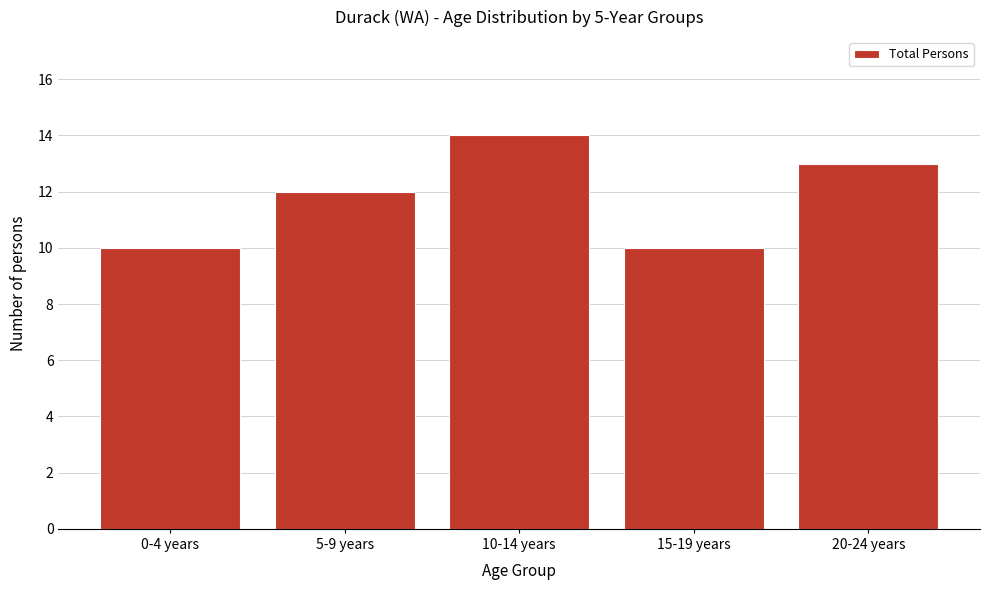

Reading left to right, extract all data points from this chart.

10	12	14	10	13